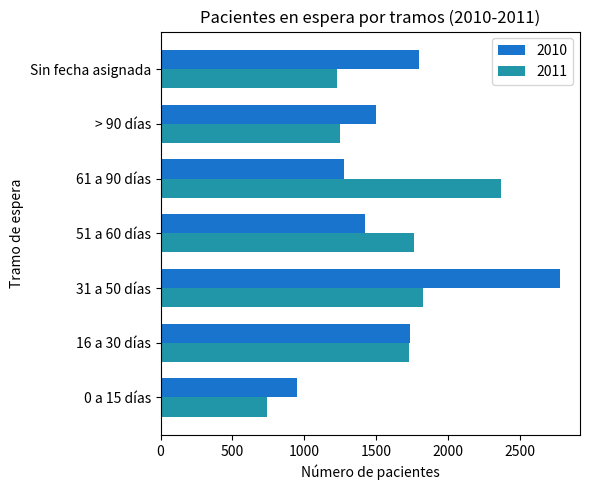

What is the sum of all 2011 values?

10908